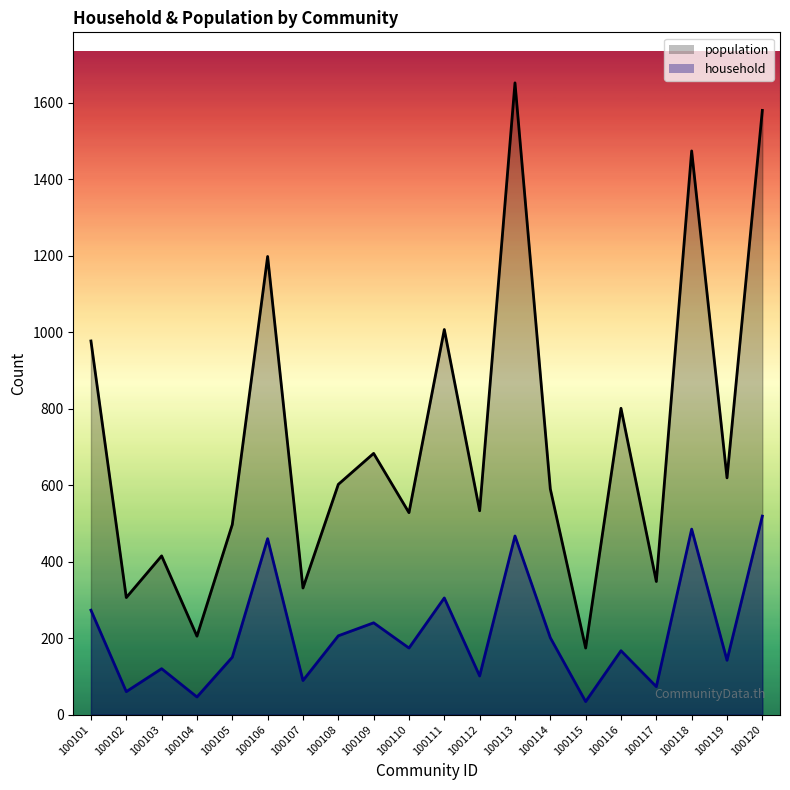

What value does the population_line series have at 100109?

683